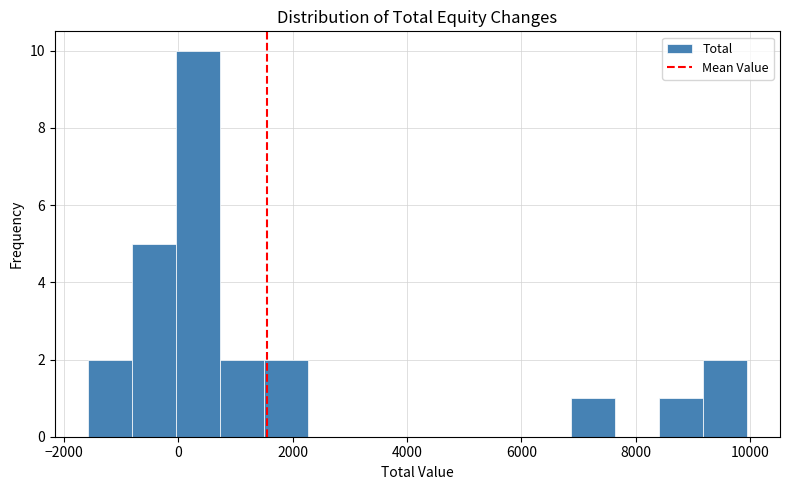

Read against the x-axis, roughly where is the centre of the tallest bar?

400